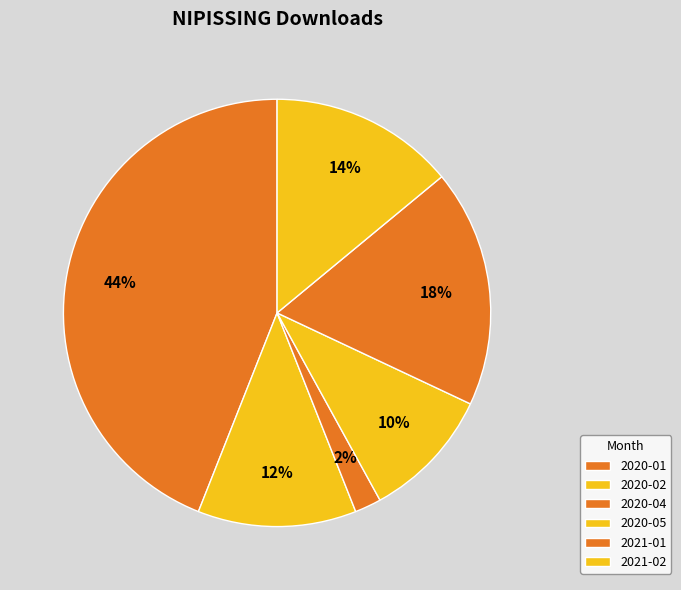

Is there any slice that represents more than half of the pie?

No